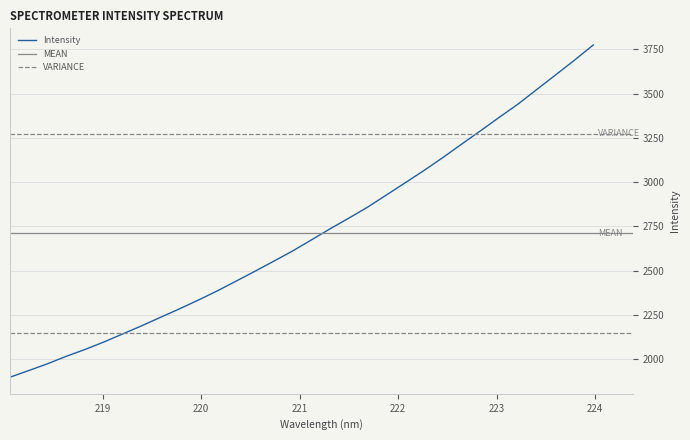

List the labels in order of value, largest first.

223.9802, 223.7895, 223.5987, 223.408, 223.2172, 223.0264, 222.8355, 222.6447, 222.4538, 222.263, 222.0721, 221.8812, 221.6902, 221.4993, 221.3083, 221.1174, 220.9264, 220.7354, 220.5444, 220.3533, 220.1623, 219.9712, 219.7801, 219.589, 219.3979, 219.2067, 219.0156, 218.8244, 218.6332, 218.442, 218.2508, 218.0596